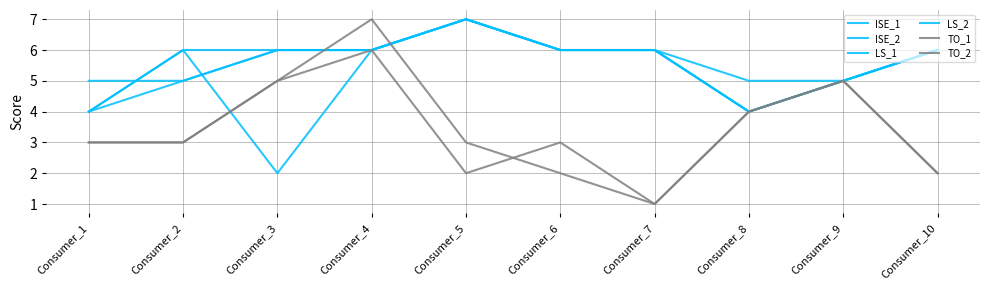

What is the value of the TO_2 point at the 4th from the left?

7